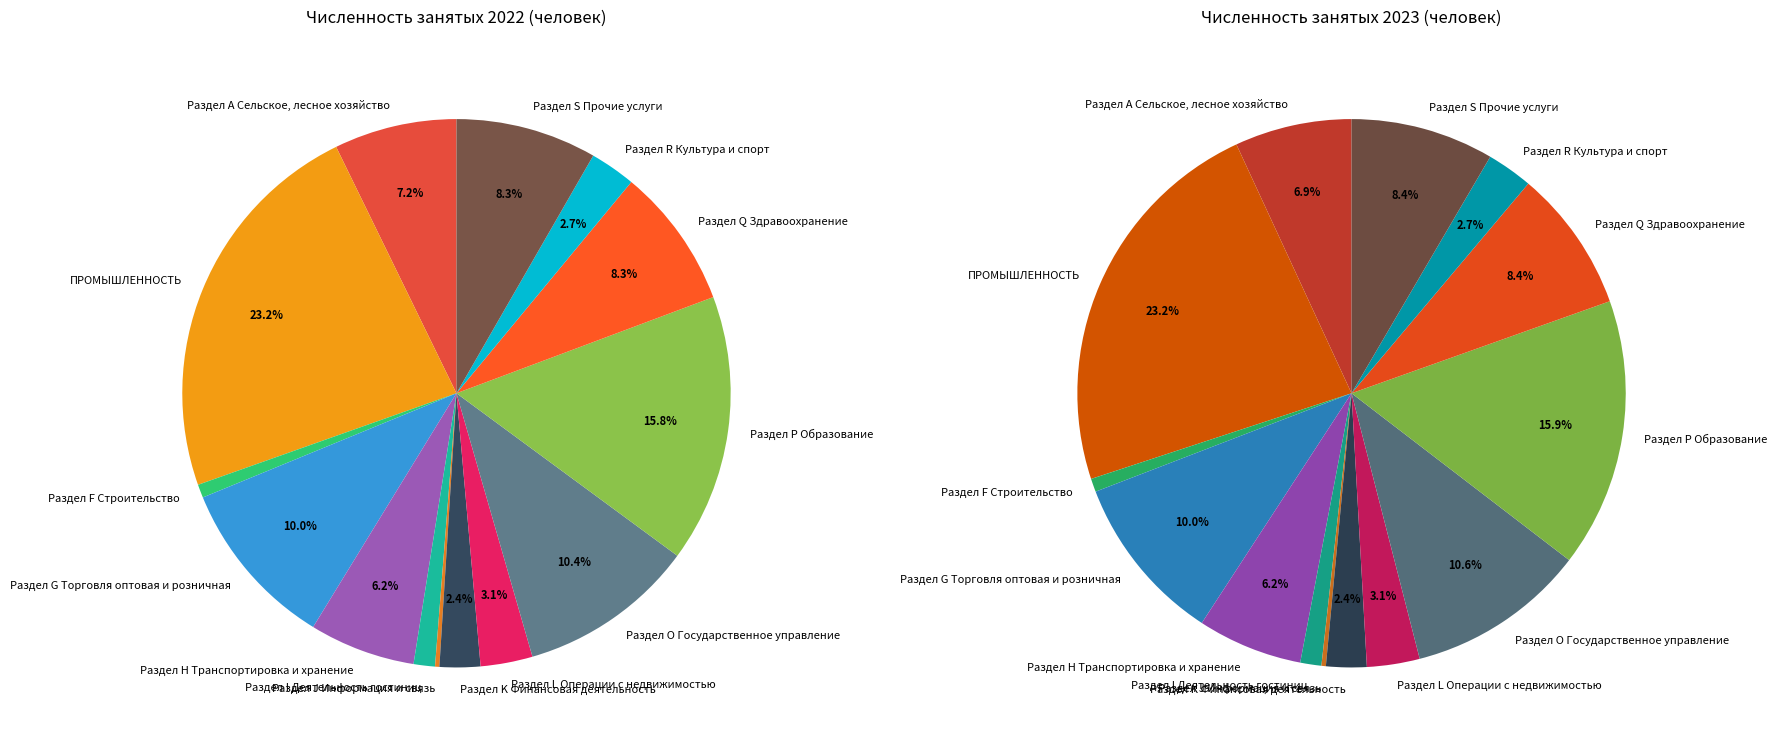

Does 3 represent more than half of the total?

No